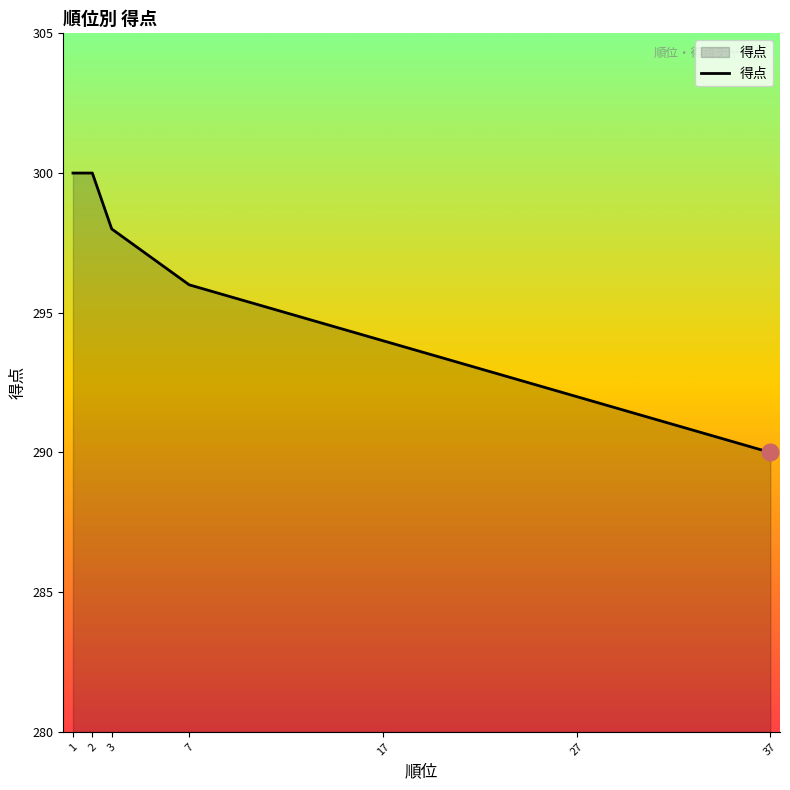

What is the approximate value at 17?

294